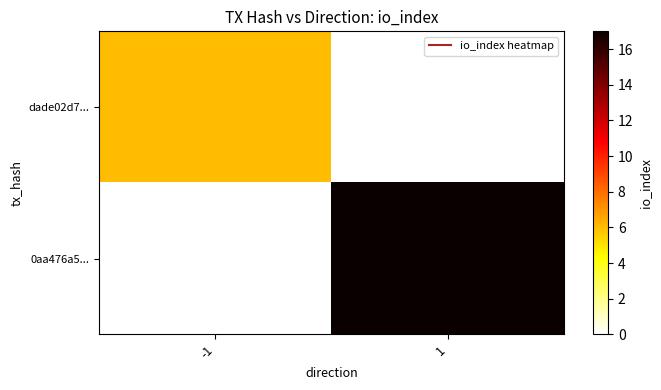

Between -1 and 1, which is larger?

-1